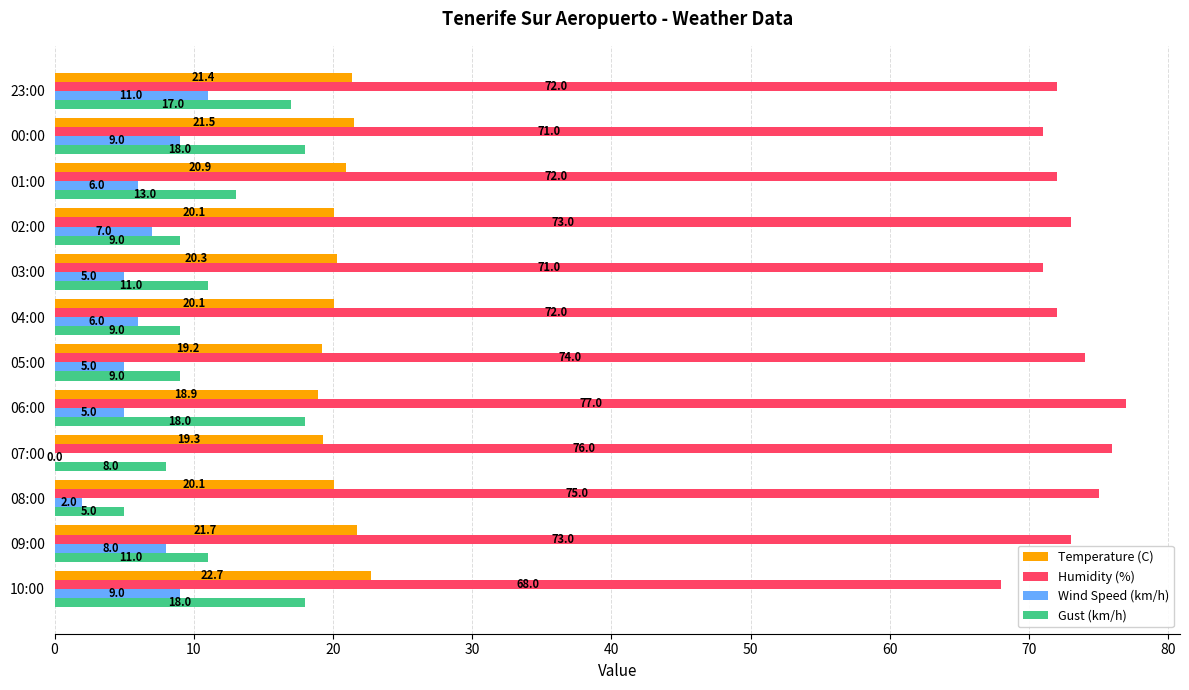

What is the sum of all Gust (km/h) values?

146.0